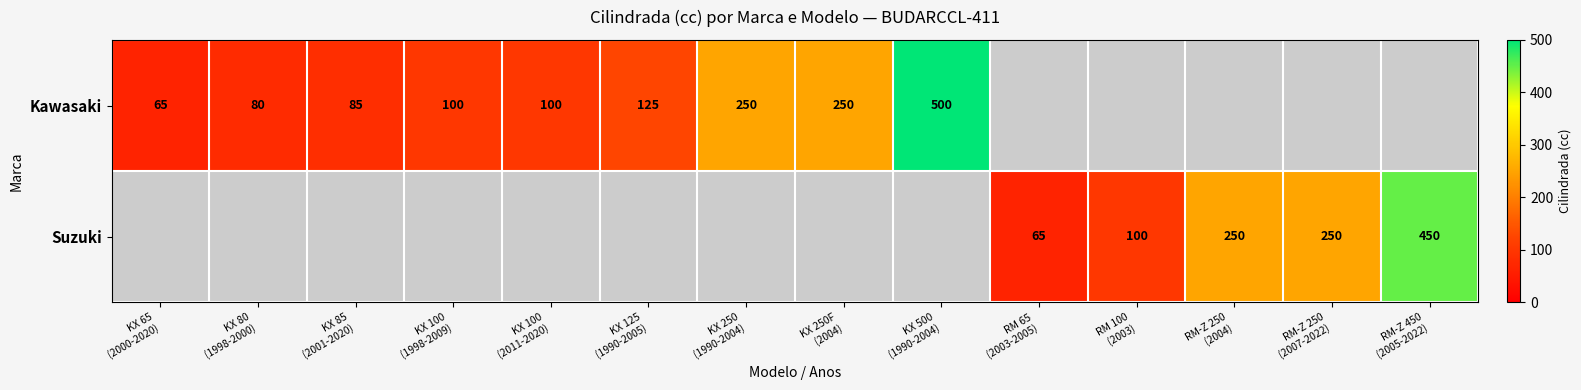

List the series in order of their overall mean, lowest first.

Kawasaki, Suzuki